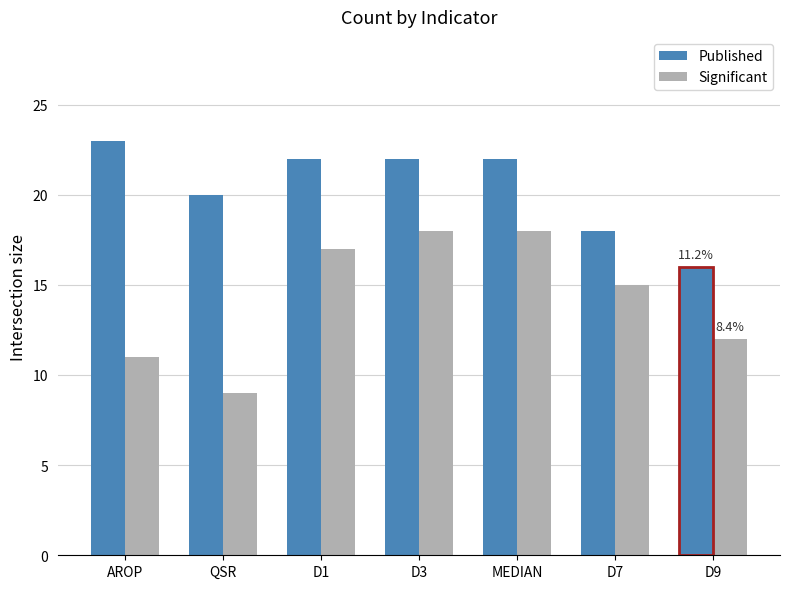

Which has a higher value, QSR or MEDIAN?

MEDIAN